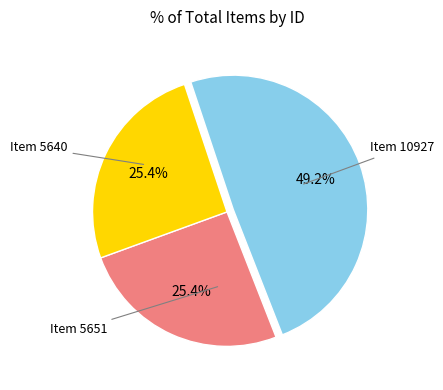

Does any single category account for the majority?

No